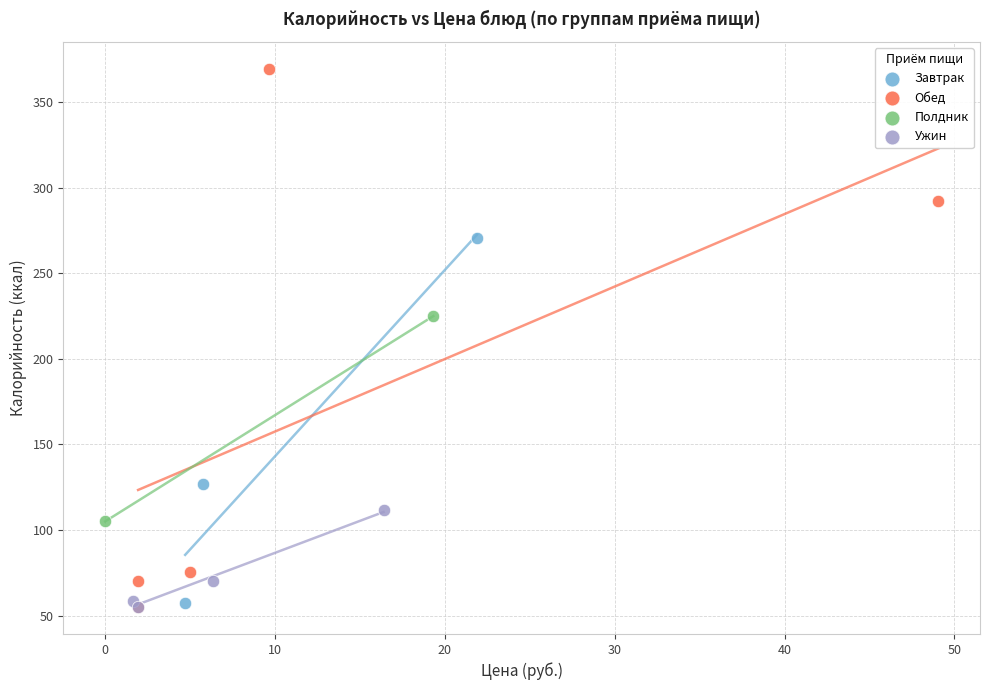

What are all the series names shown in the legend?

Завтрак, Обед, Полдник, Ужин